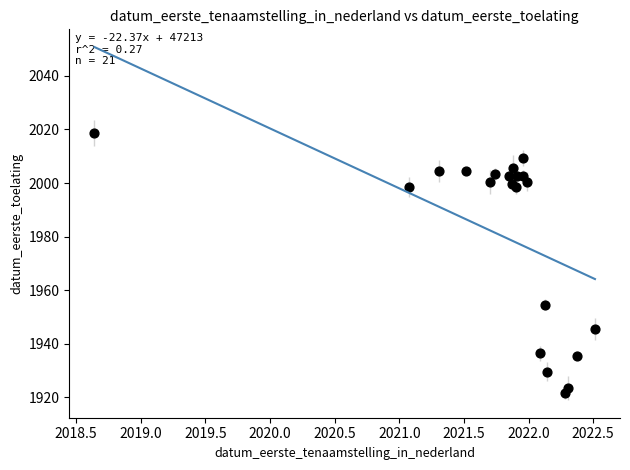

What Y value in the scatter plot is closest to 1970?

1954.5